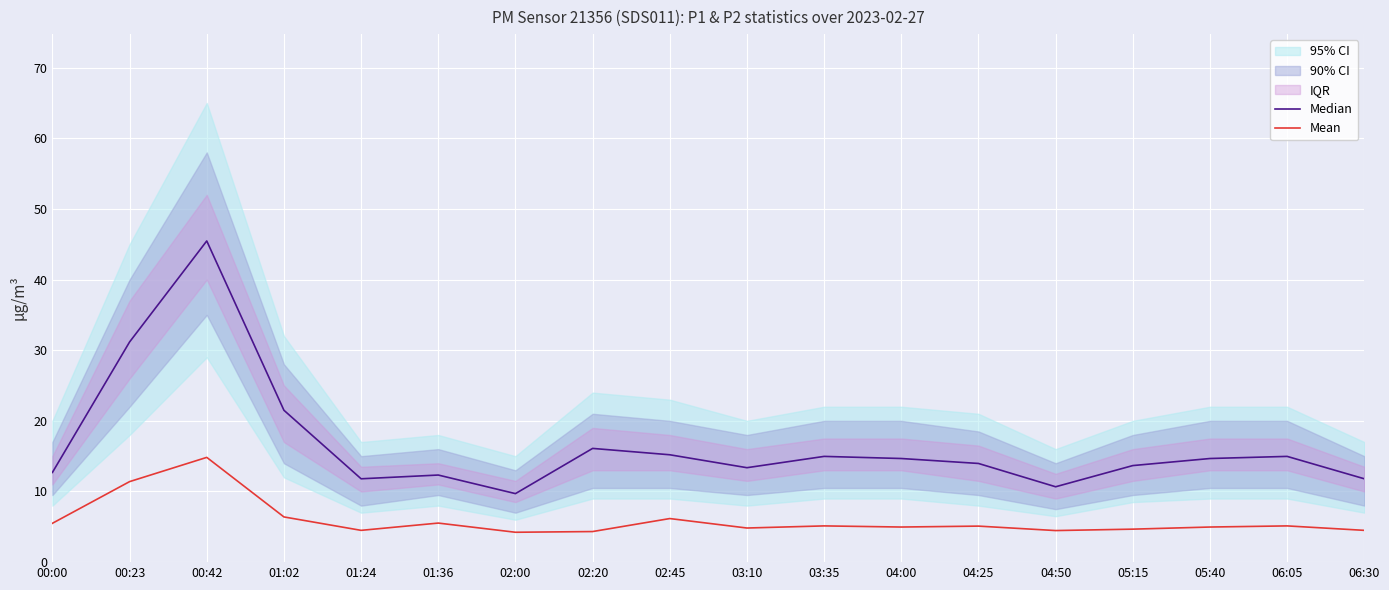

Reading left to right, transcribe all the data shown in this chart.

Median: 00:00=12.7	00:23=31.2	00:42=45.5	01:02=21.5	01:24=11.8	01:36=12.3	02:00=9.7	02:20=16.1	02:45=15.2	03:10=13.4	03:35=15.0	04:00=14.7	04:25=14.0	04:50=10.7	05:15=13.7	05:40=14.7	06:05=15.0	06:30=11.8
Mean: 00:00=5.5	00:23=11.4	00:42=14.8	01:02=6.4	01:24=4.5	01:36=5.5	02:00=4.2	02:20=4.3	02:45=6.2	03:10=4.8	03:35=5.1	04:00=5.0	04:25=5.1	04:50=4.5	05:15=4.7	05:40=5.0	06:05=5.1	06:30=4.5